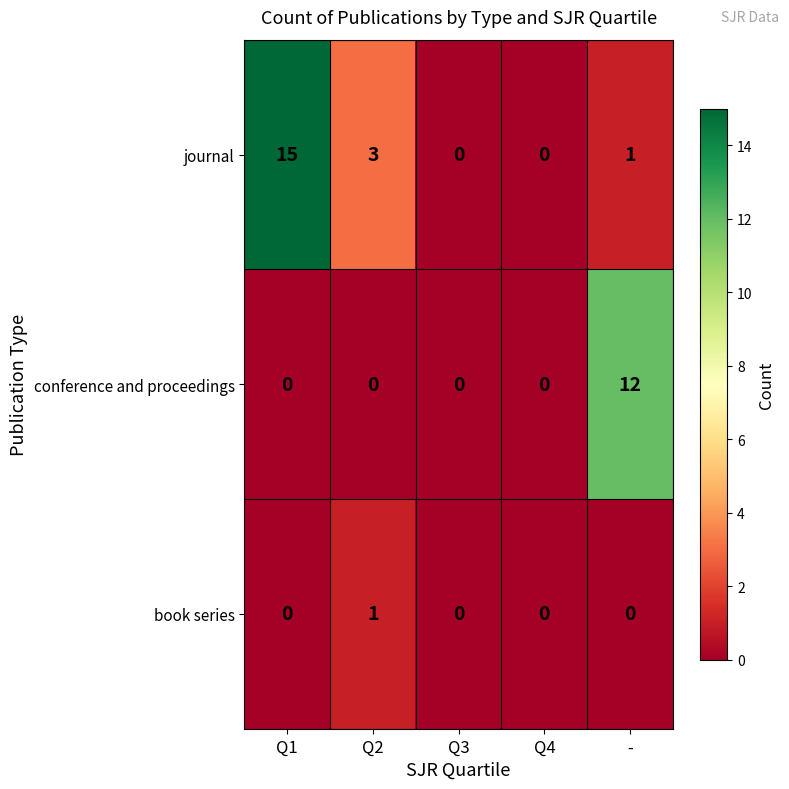

Which series has the largest range (max minus min)?

journal